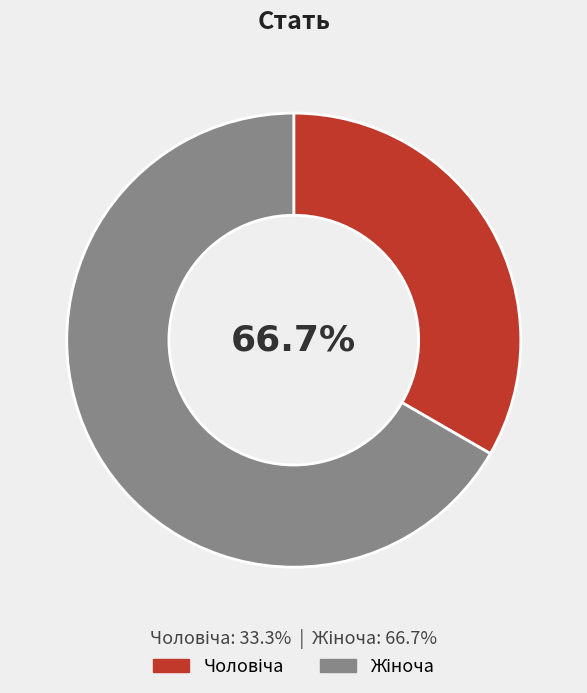

To the nearest percent, what portion does Чоловіча represent?

33%